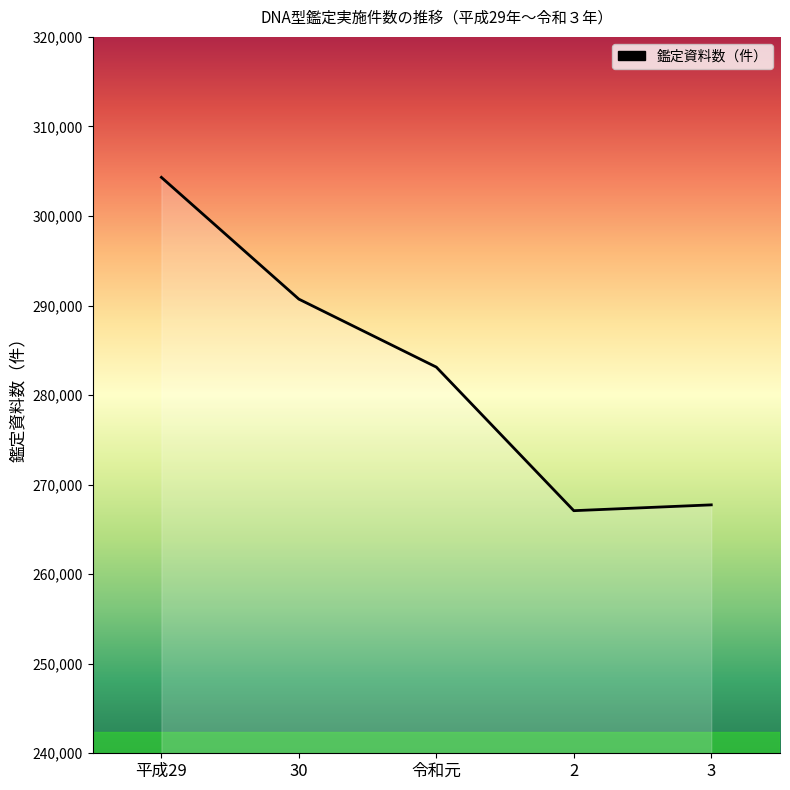

True or false: the data shows 267091 at 2.

True